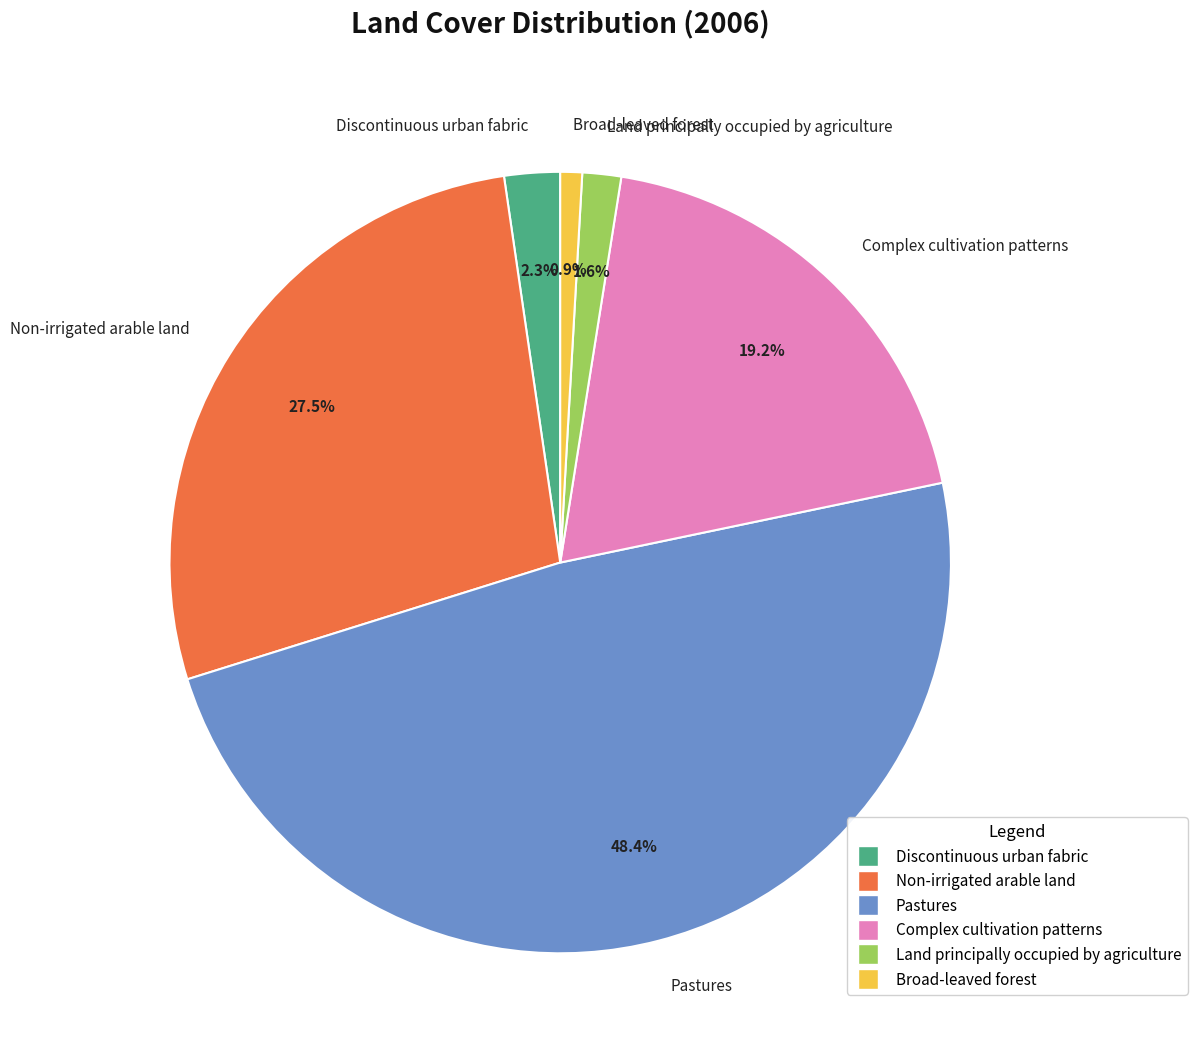

Is Broad-leaved forest the majority of the pie?

No